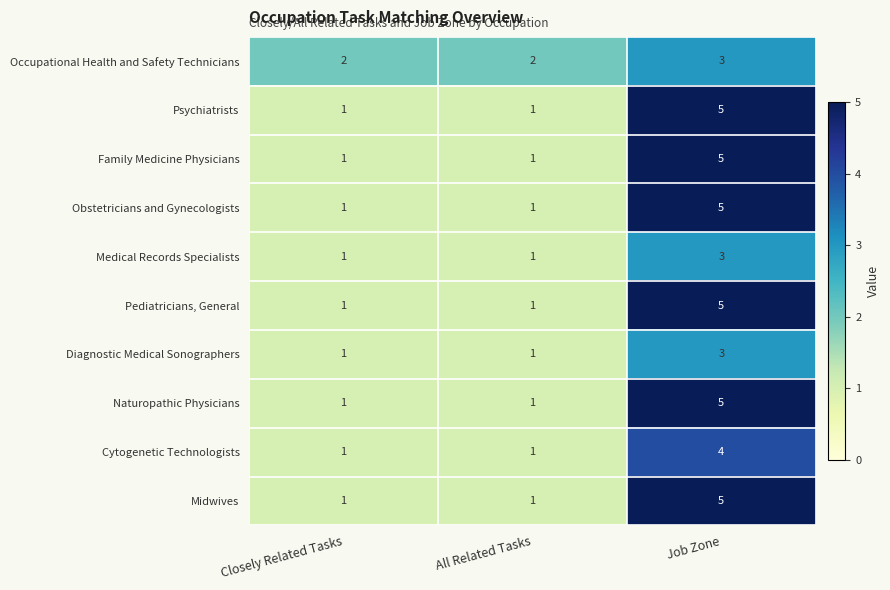

What is the total value across all series at Job Zone?

43